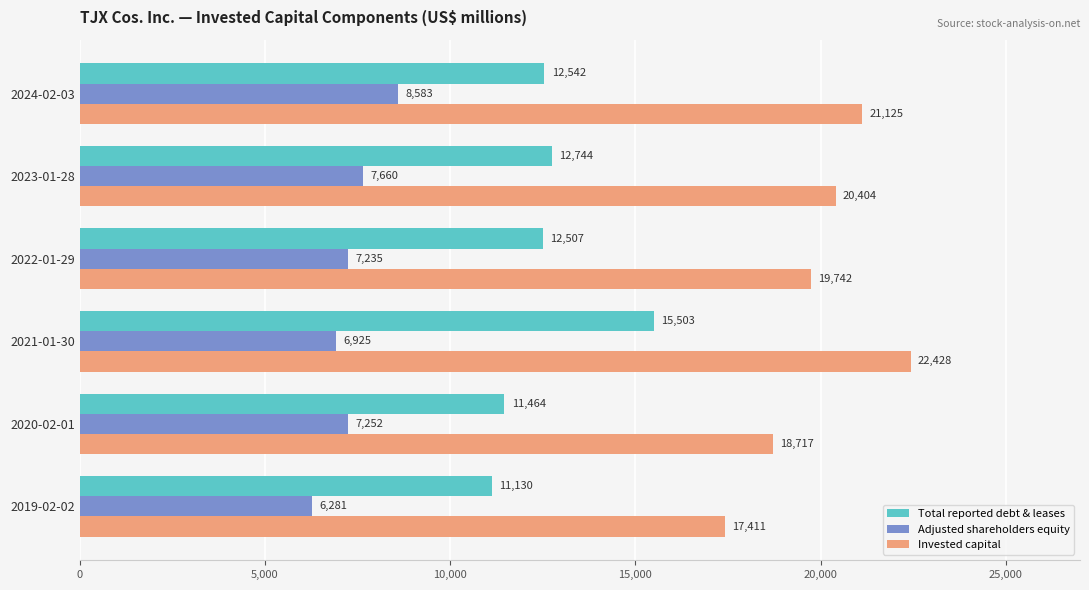

List the series in order of their peak value, highest first.

Invested capital, Total reported debt & leases, Adjusted shareholders equity